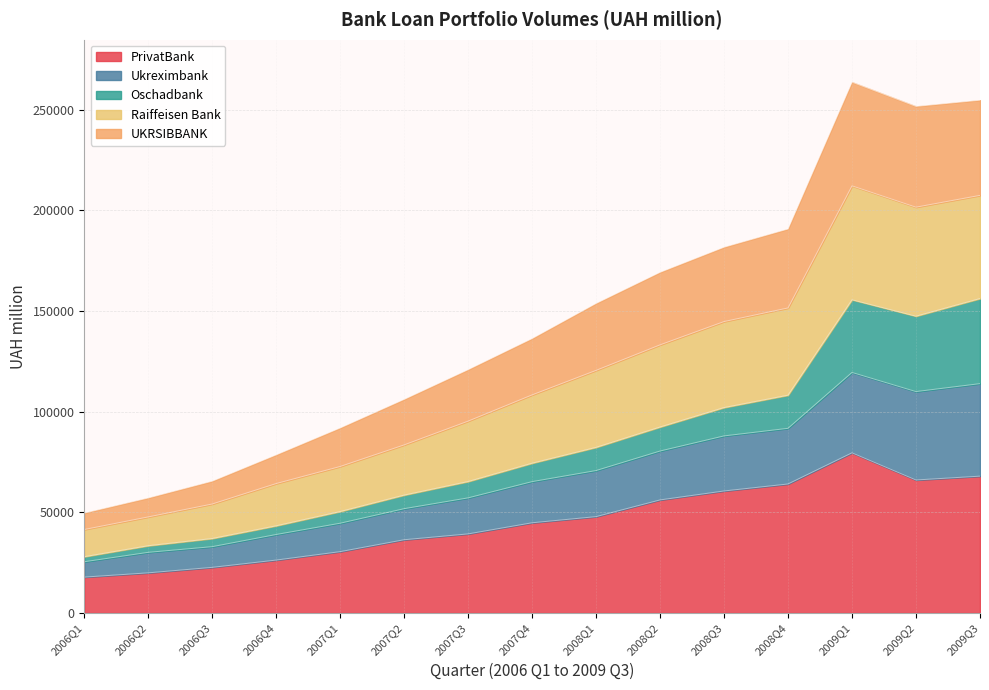

At which label does PrivatBank reach its peak?

2009Q1